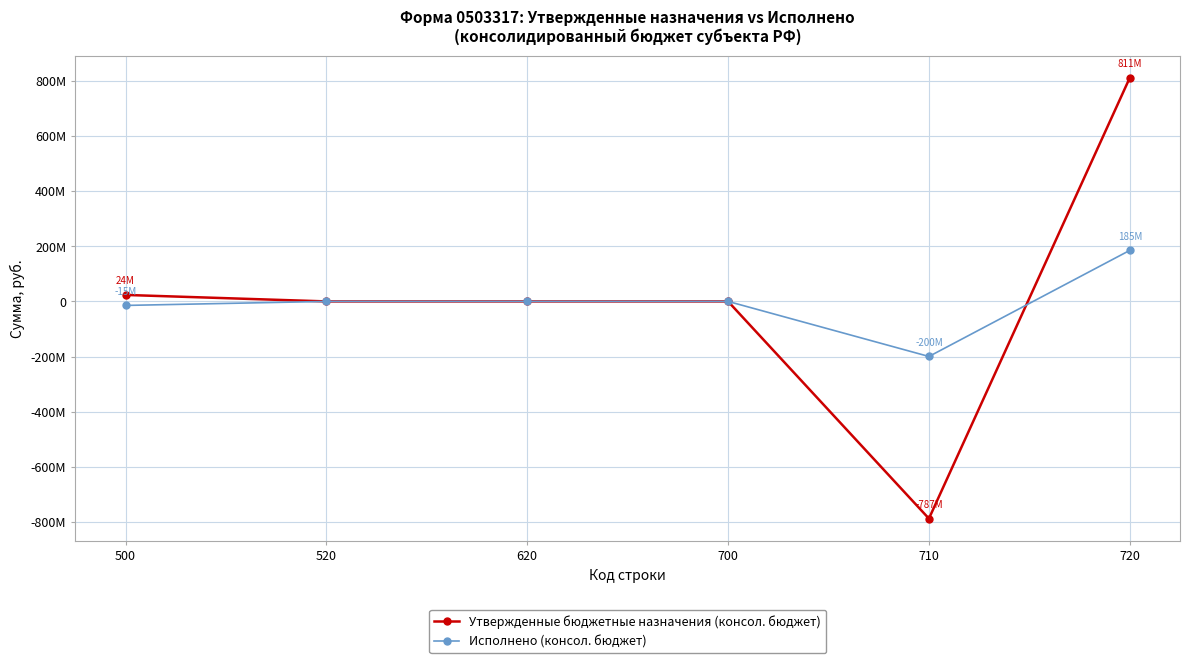

Which series has the largest total across all categories?

Утвержденные бюджетные назначения (консол. бюджет)